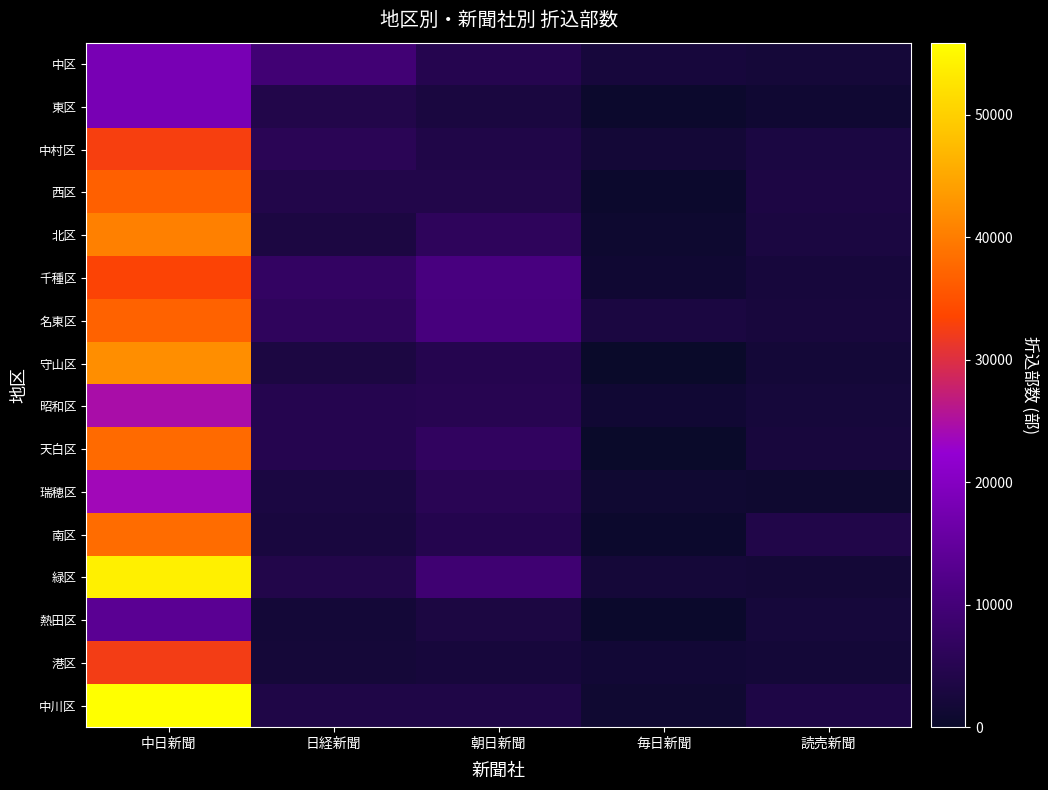

Rank the series by their maximum value, from highest to lowest.

中川区, 緑区, 守山区, 北区, 南区, 天白区, 名東区, 西区, 千種区, 中村区, 港区, 昭和区, 瑞穂区, 中区, 東区, 熱田区